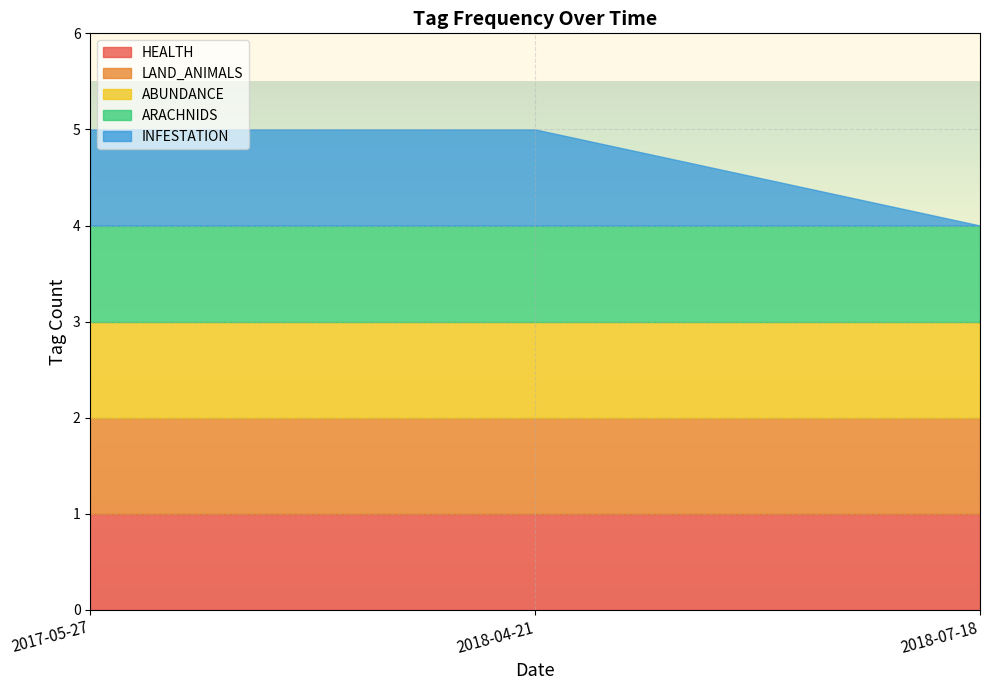

How many lines are shown in the chart?

5